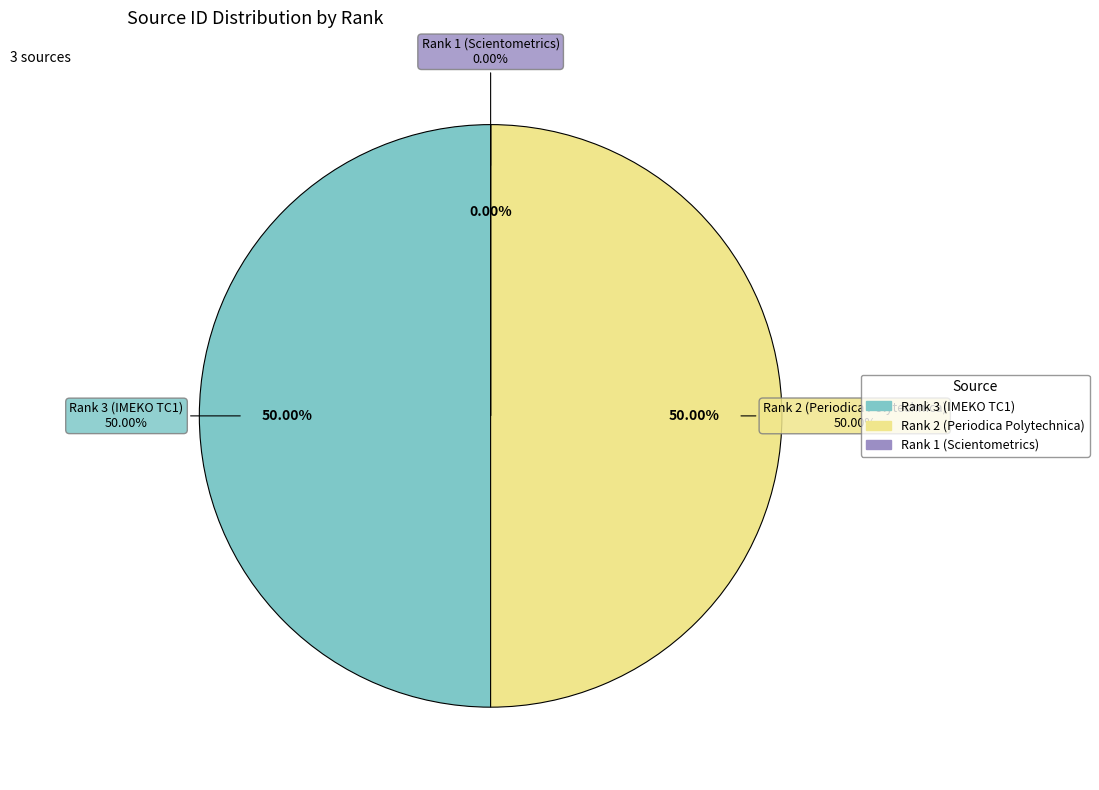

Which has a higher value, Rank 1 (Scientometrics) or Rank 3 (IMEKO TC1)?

Rank 3 (IMEKO TC1)